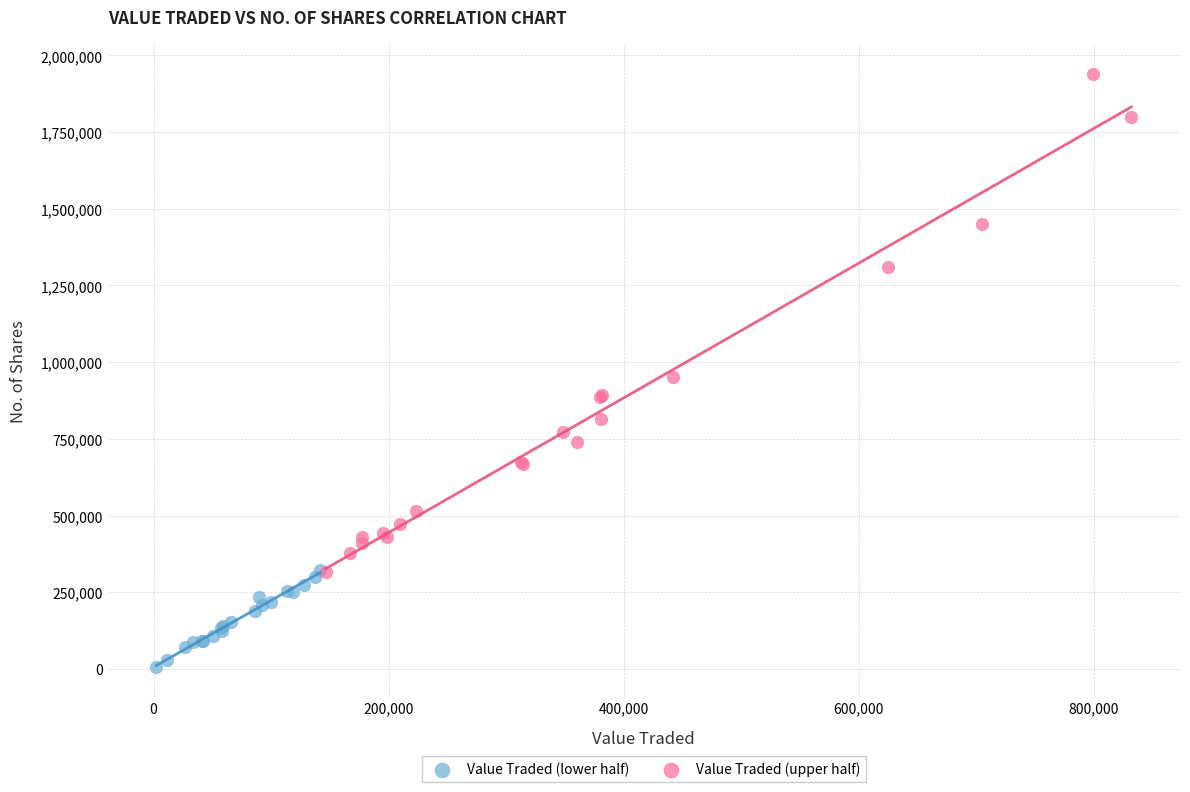

Which series contains the highest Y value?

Value Traded (upper half)